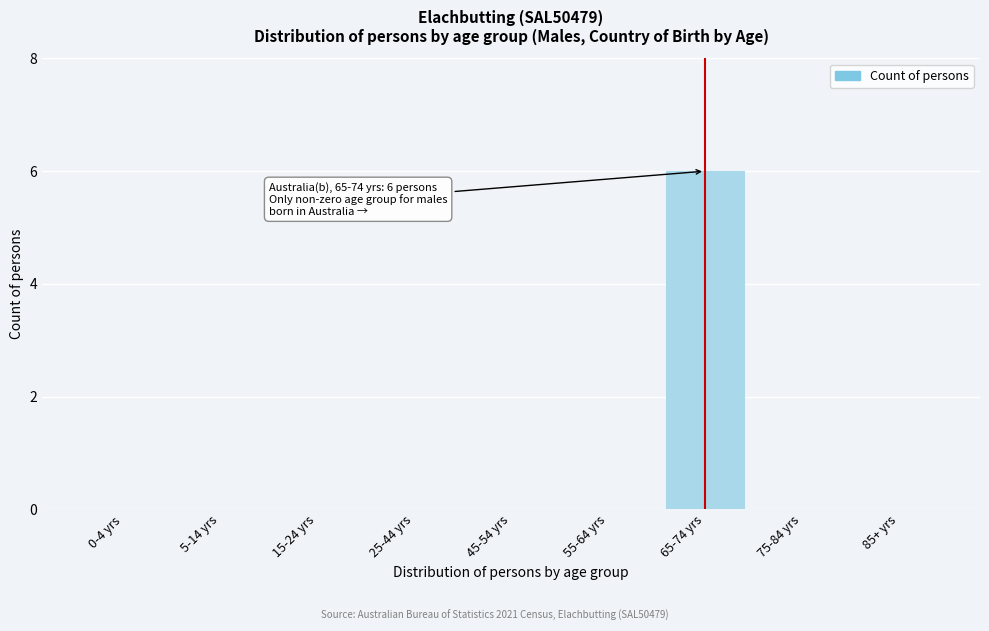

Reading left to right, what are all the values shown in this chart?

0-4 yrs=0	5-14 yrs=0	15-24 yrs=0	25-44 yrs=0	45-54 yrs=0	55-64 yrs=0	65-74 yrs=6	75-84 yrs=0	85+ yrs=0